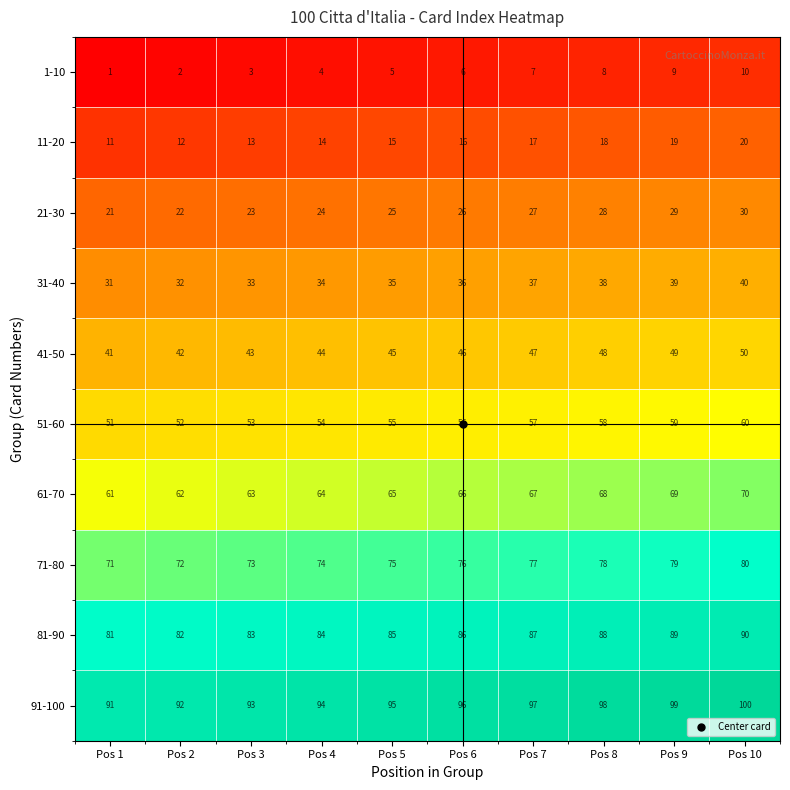

The value of 81-90 at Pos 9 is 43. True or false?

False